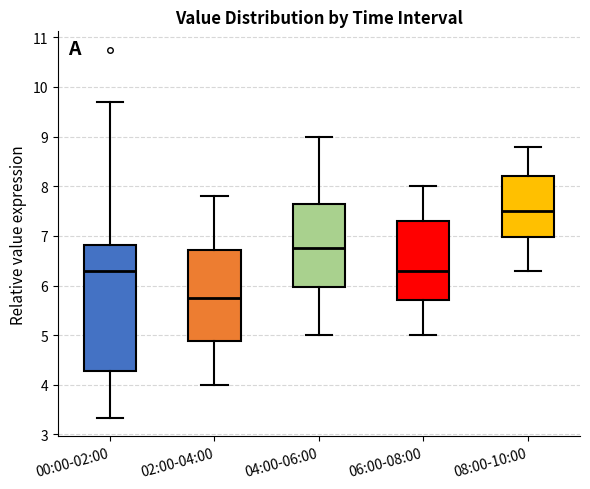

Which box has the highest median line?

08:00-10:00